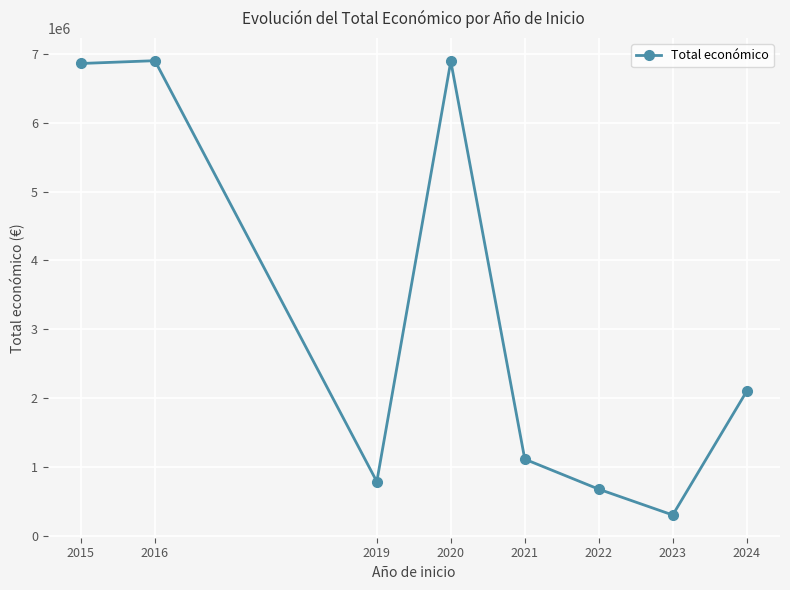

How many categories are shown in the chart?

8